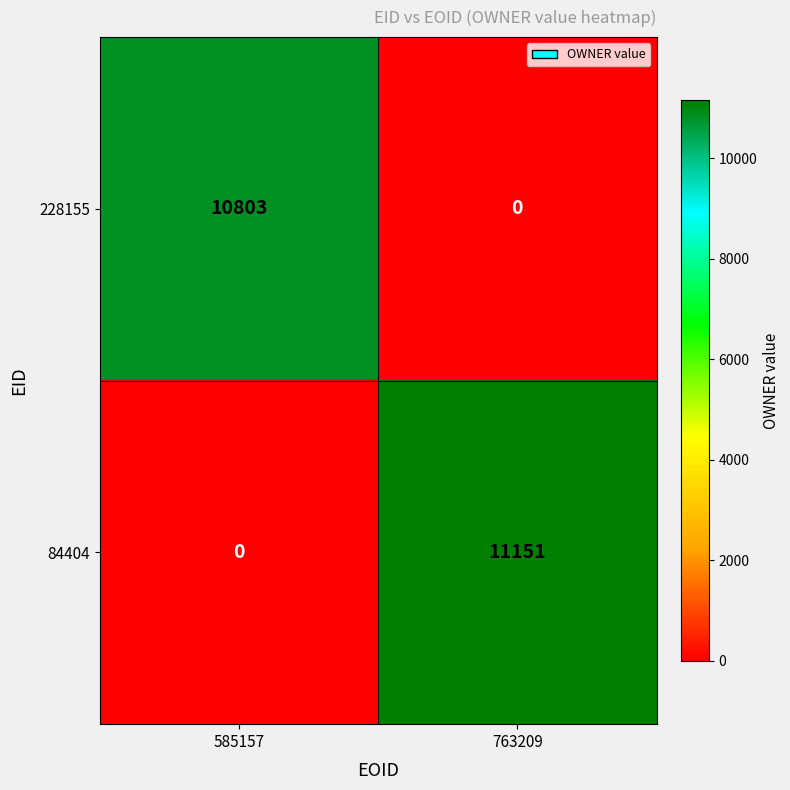

What is the total value across all series at 763209?

11151